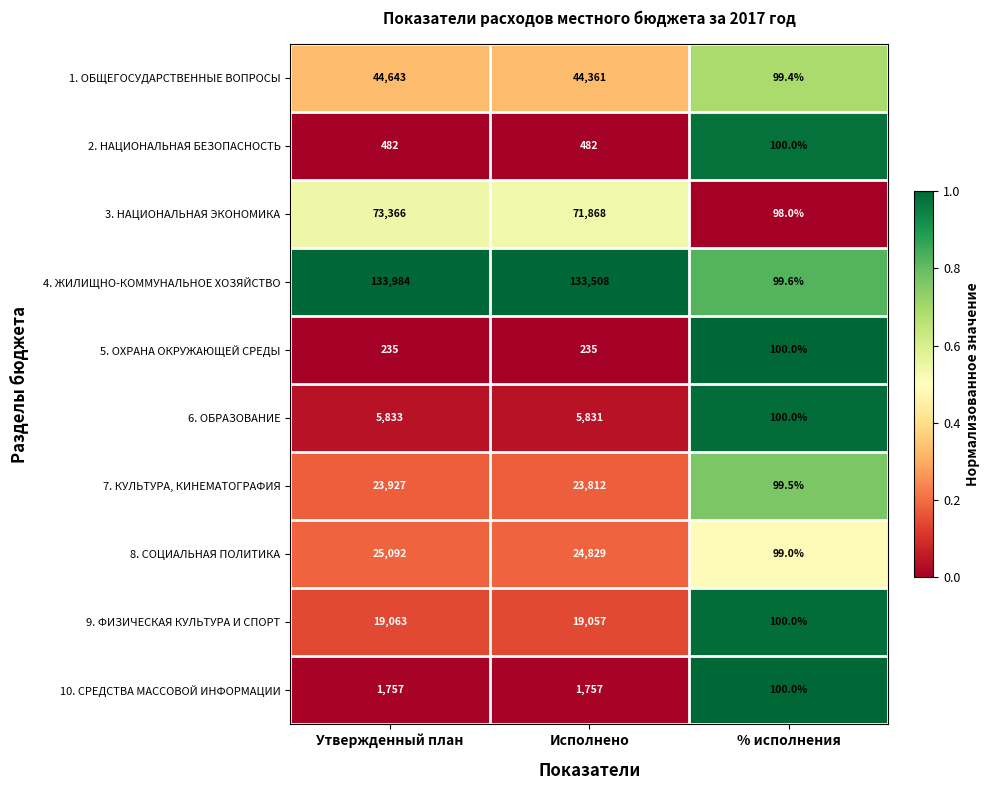

Rank the series at Утвержденный план from highest to lowest value.

4. ЖИЛИЩНО-КОММУНАЛЬНОЕ ХОЗЯЙСТВО, 3. НАЦИОНАЛЬНАЯ ЭКОНОМИКА, 1. ОБЩЕГОСУДАРСТВЕННЫЕ ВОПРОСЫ, 8. СОЦИАЛЬНАЯ ПОЛИТИКА, 7. КУЛЬТУРА, КИНЕМАТОГРАФИЯ, 9. ФИЗИЧЕСКАЯ КУЛЬТУРА И СПОРТ, 6. ОБРАЗОВАНИЕ, 10. СРЕДСТВА МАССОВОЙ ИНФОРМАЦИИ, 2. НАЦИОНАЛЬНАЯ БЕЗОПАСНОСТЬ, 5. ОХРАНА ОКРУЖАЮЩЕЙ СРЕДЫ